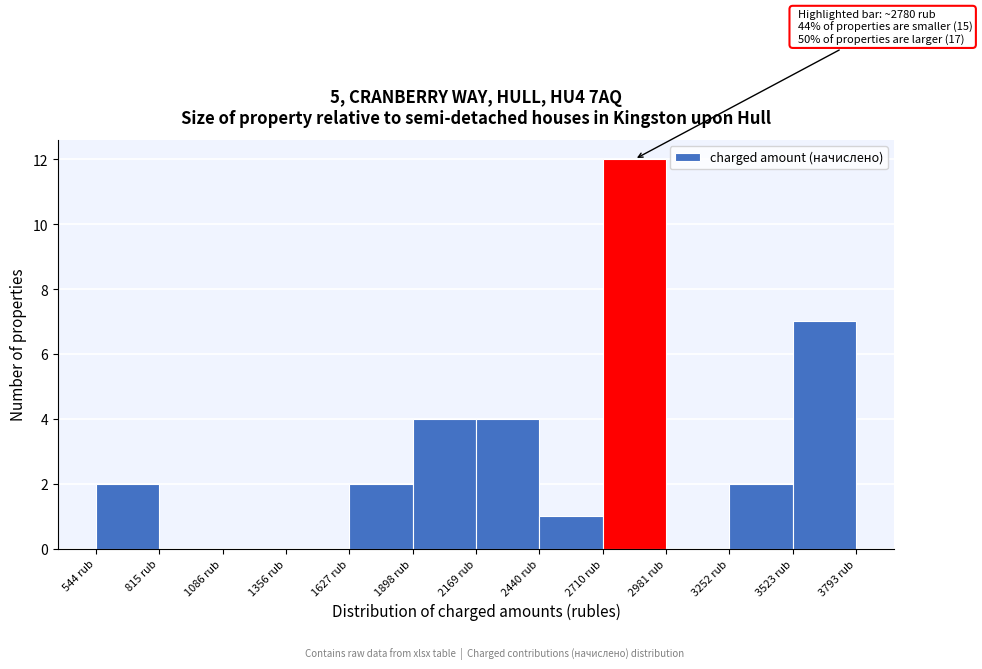

Which range on the x-axis has the tallest bar?

2700 to 3000